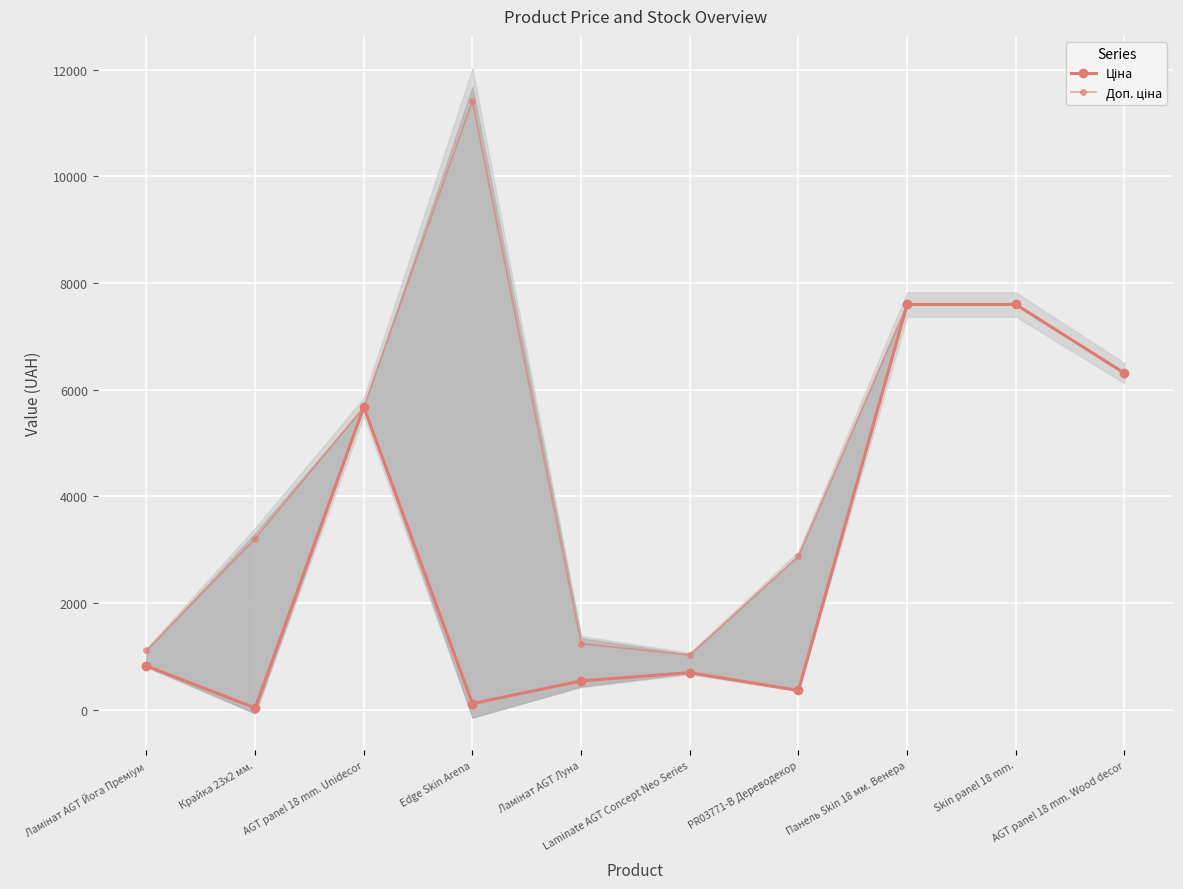

What is the total value across all series at Ламінат AGT Луна?

1774.4